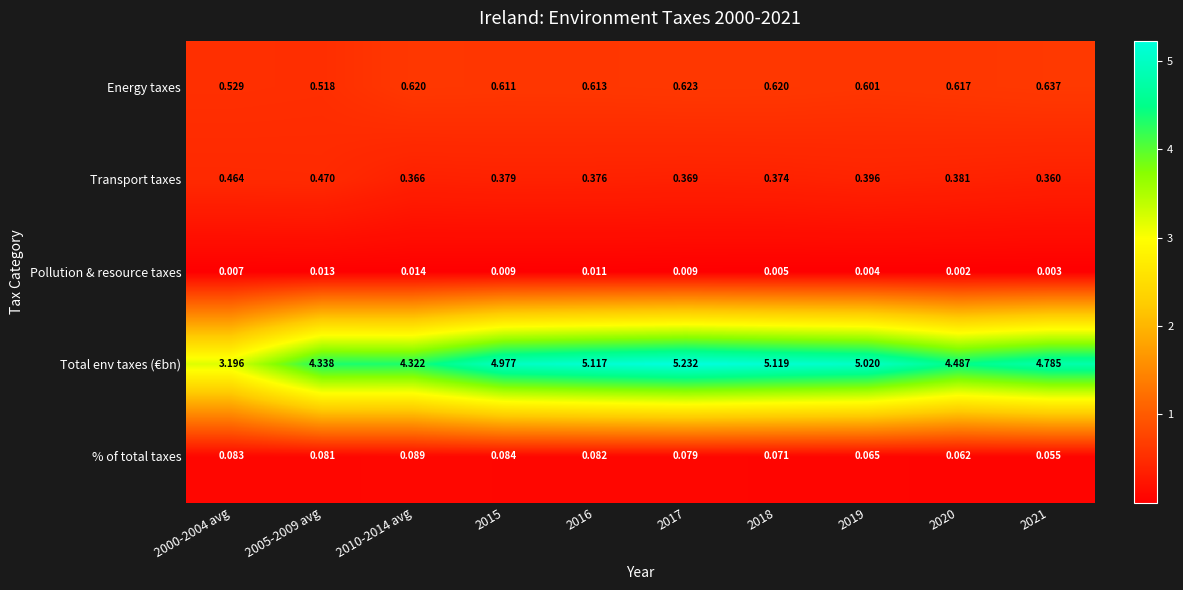

Which series changed the most between 2015 and 2017?

Total env taxes (€bn)